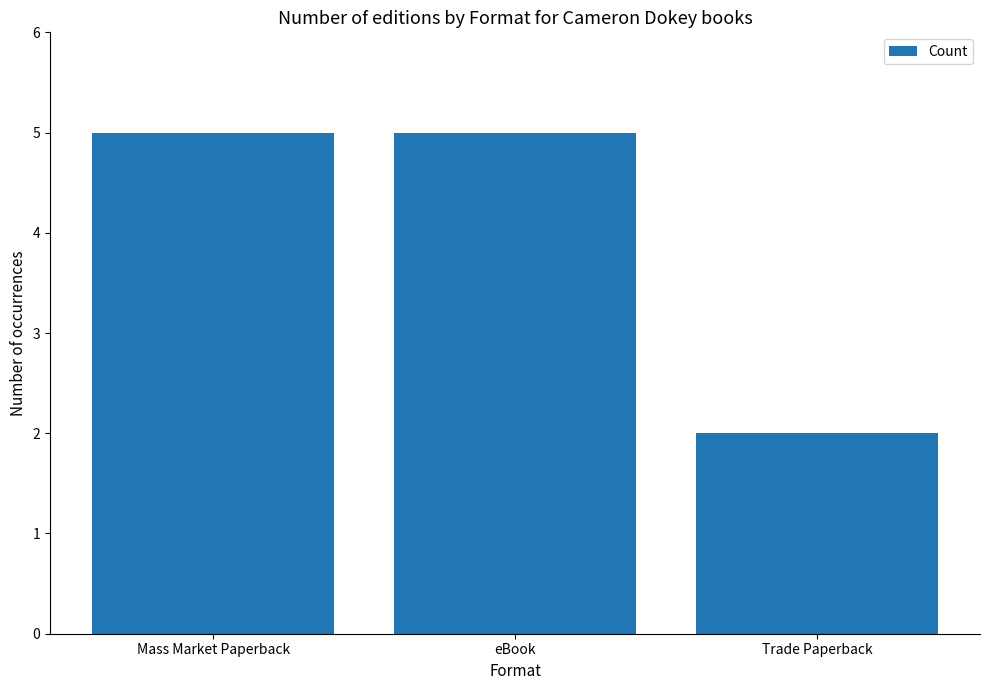

True or false: the data shows 2 at Trade Paperback.

True